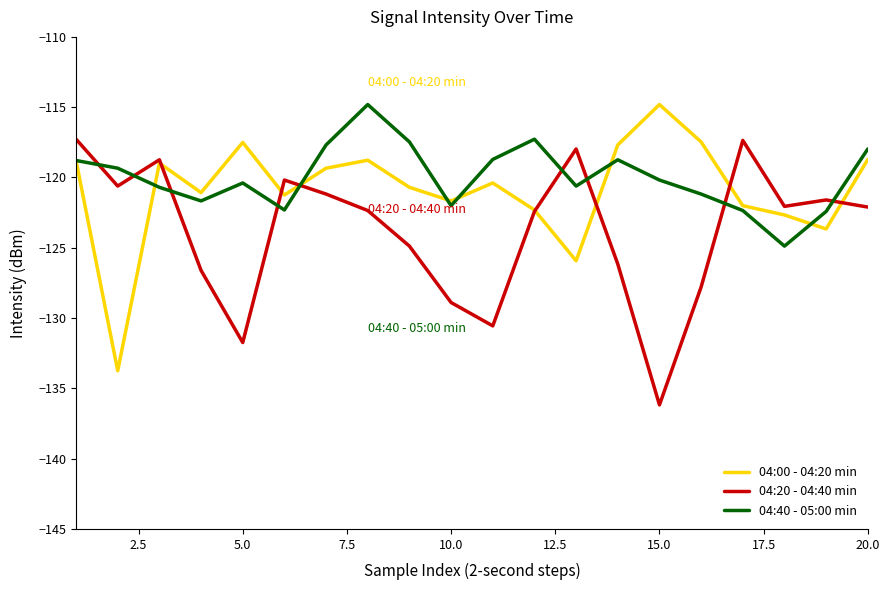

How many times do 04:40 - 05:00 min and 04:20 - 04:40 min cross each other?

9